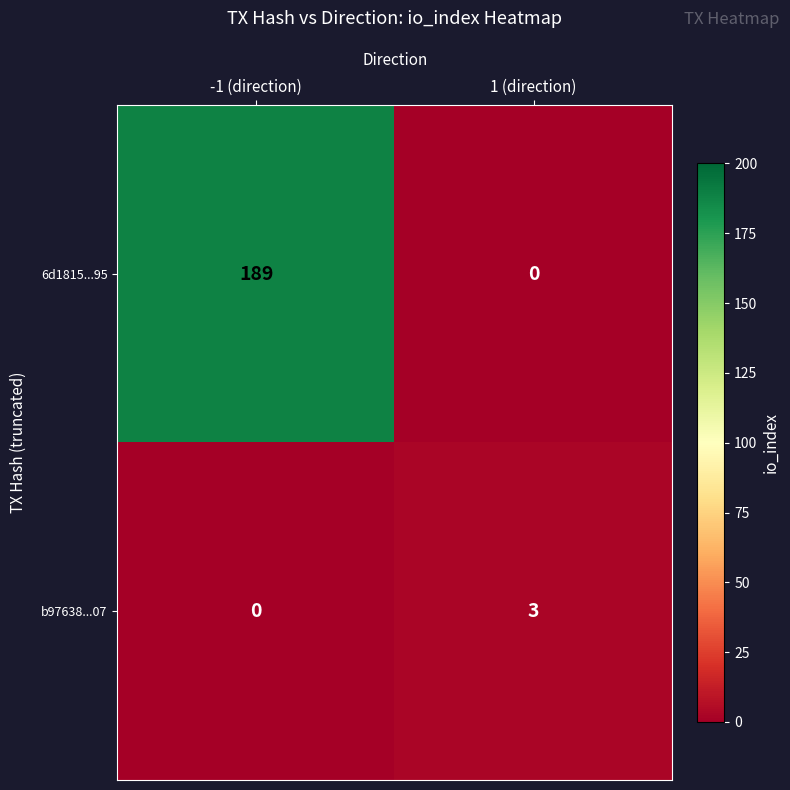

At which label is 6d1815...95 closest to 94?

1 (direction)